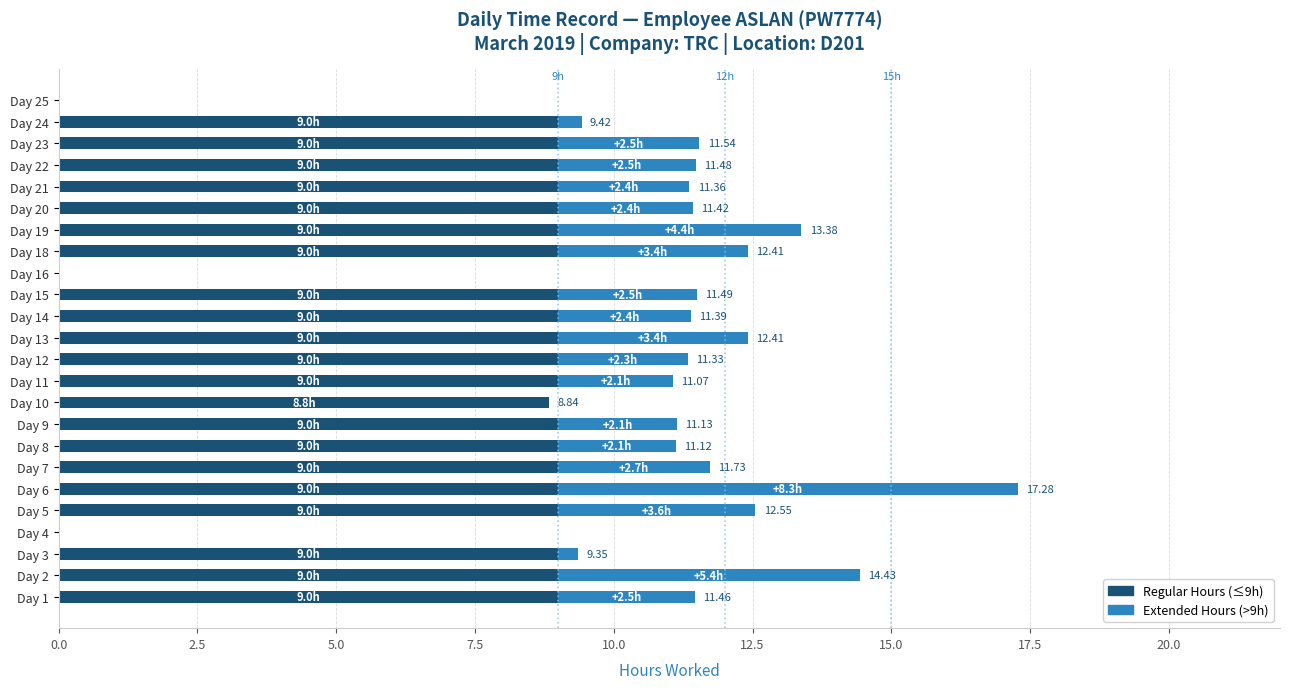

What are all the series names shown in the legend?

Regular Hours (≤9h), Extended Hours (>9h)